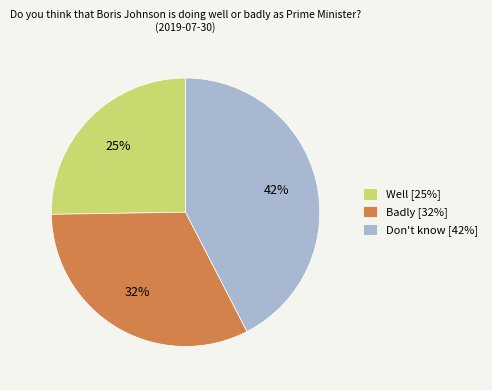

To the nearest percent, what is the difference between the Don't know and Badly slice percentages?

10%